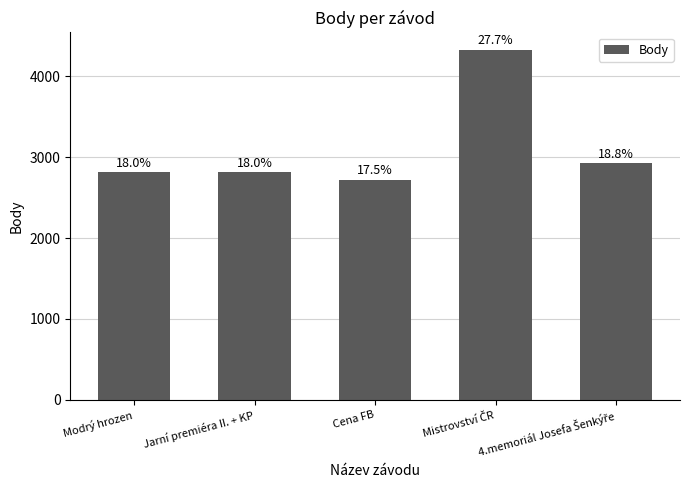

What is the smallest value displayed?

2723